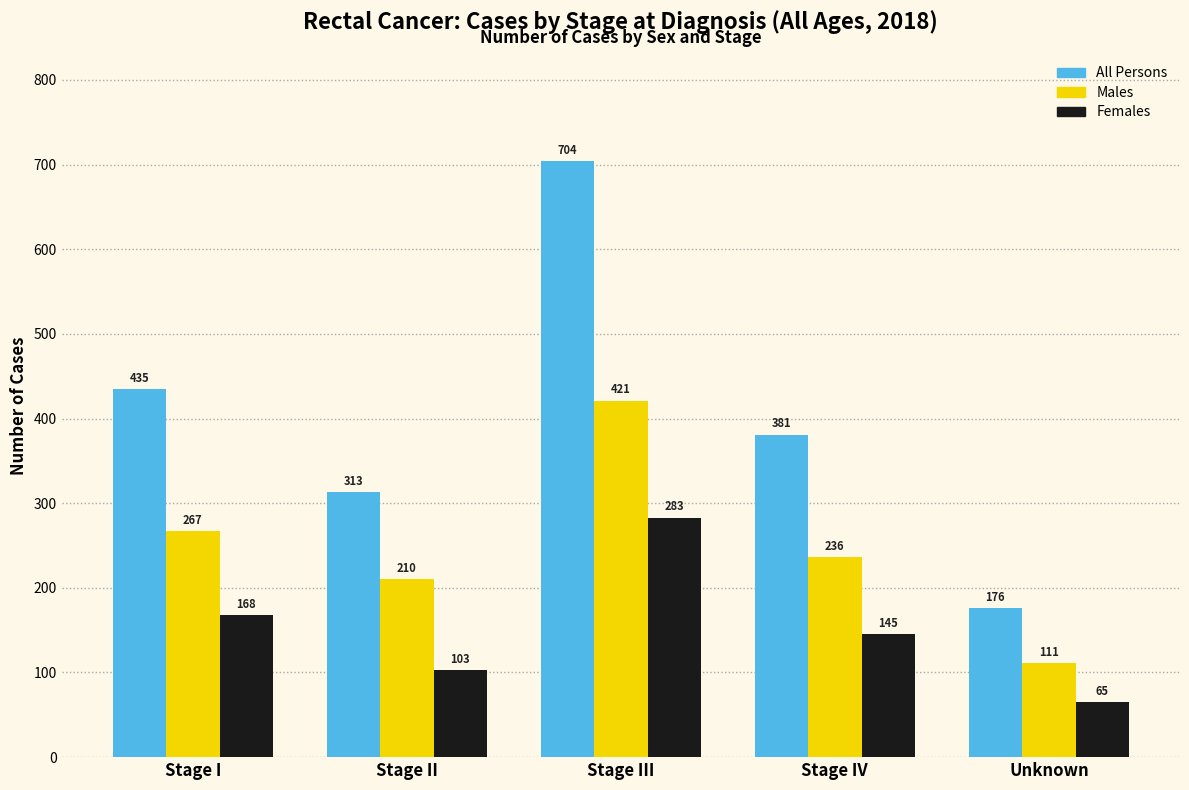

What is the average value of the Males series?

249